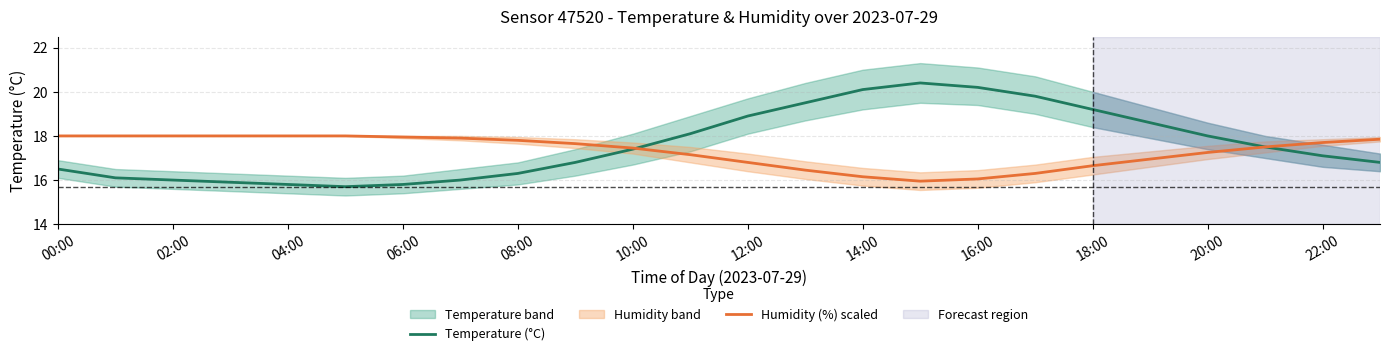

True or false: Temperature (°C) has a value of 8.5 at 10:00.

False